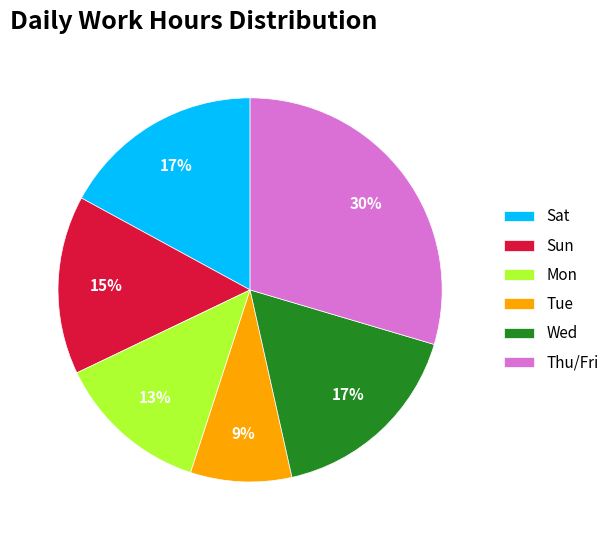

To the nearest percent, what is the combined percentage of Sat and Tue?

26%